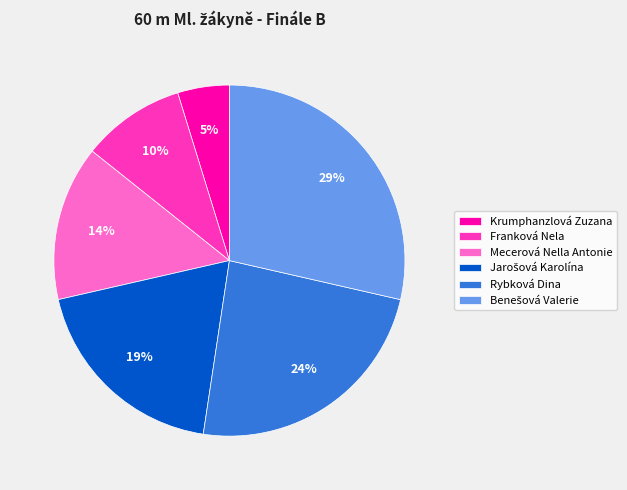

To the nearest percent, what is the difference between the largest and smallest slice percentages?

24%